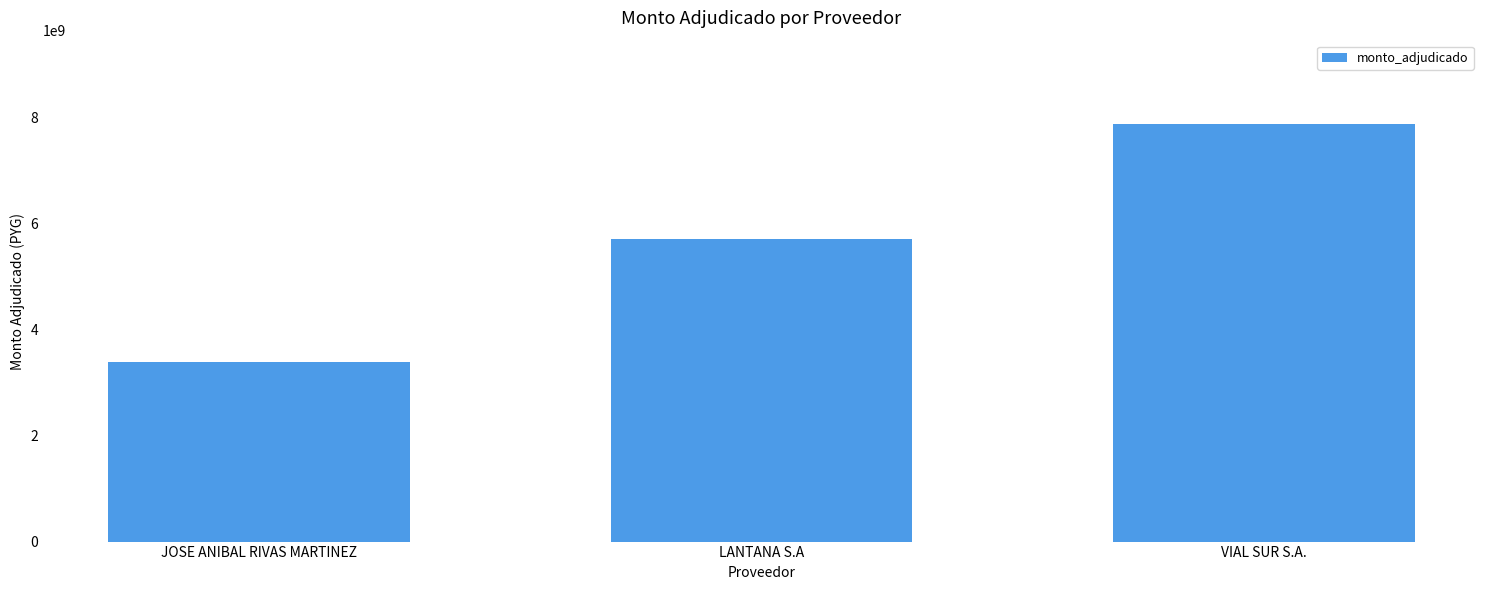

What is the maximum value shown in the chart?

7875602702